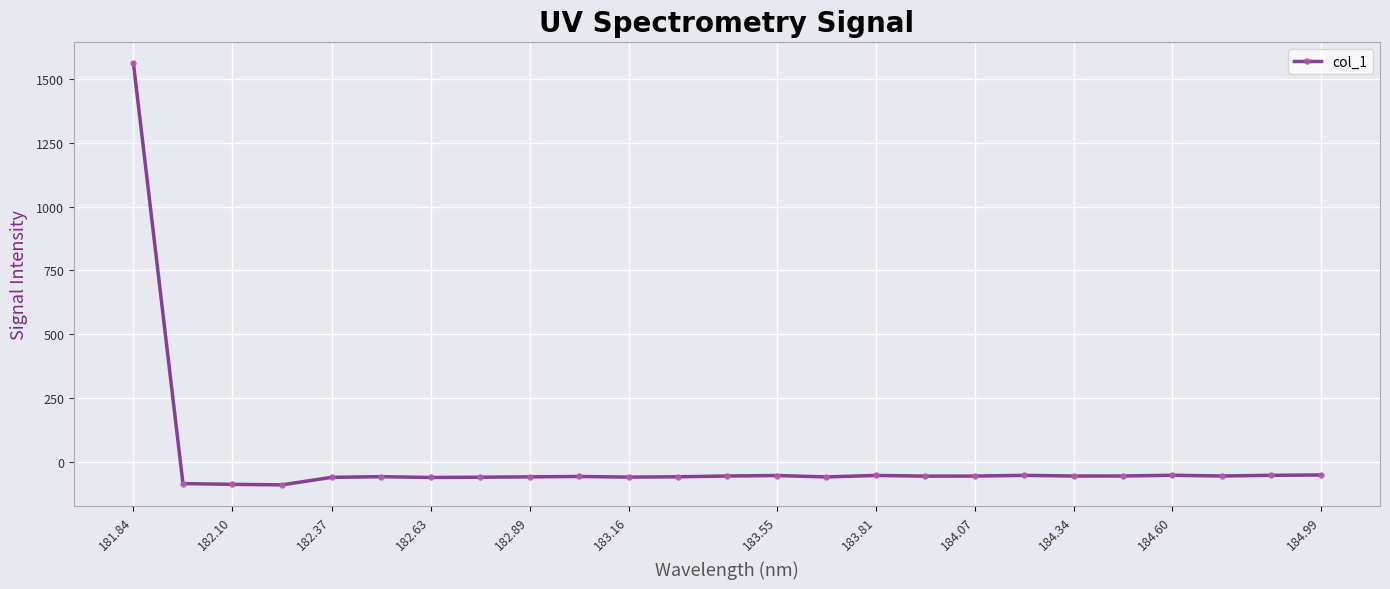

What is the smallest value displayed?

-91.3